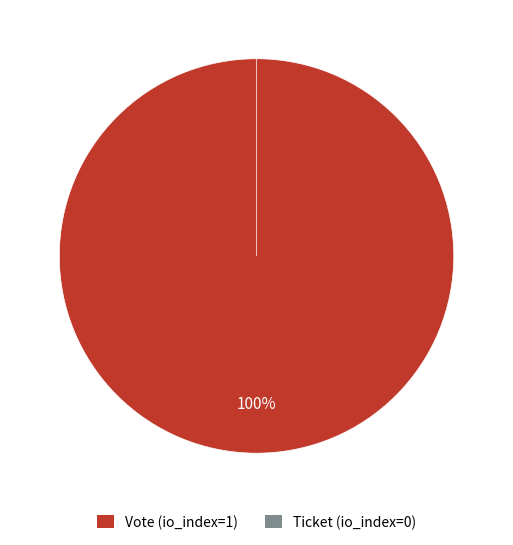

Rank the categories by value from highest to lowest.

Vote (io_index=1), Ticket (io_index=0)